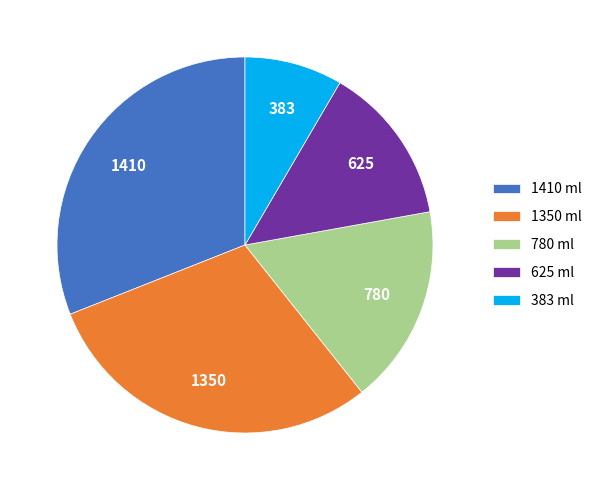

Between 1410 ml and 780 ml, which is larger?

1410 ml